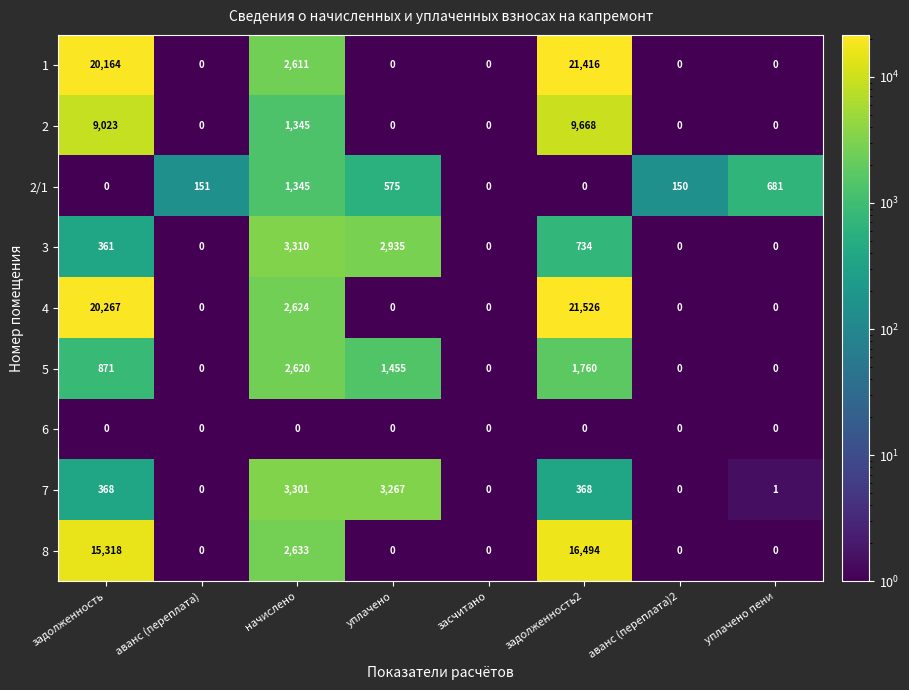

Is it true that 2 equals 0 at уплачено пени?

True